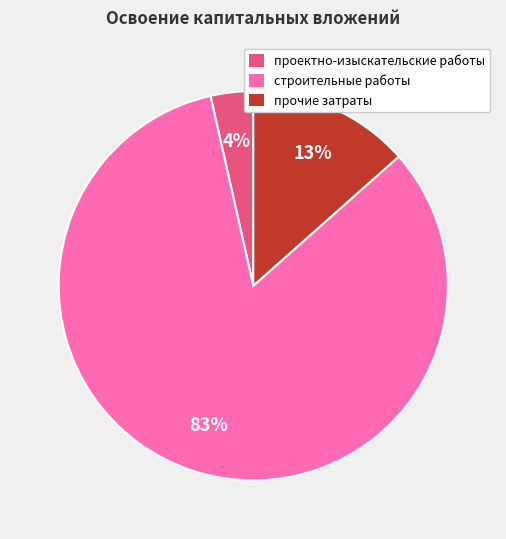

What is the majority slice?

строительные работы